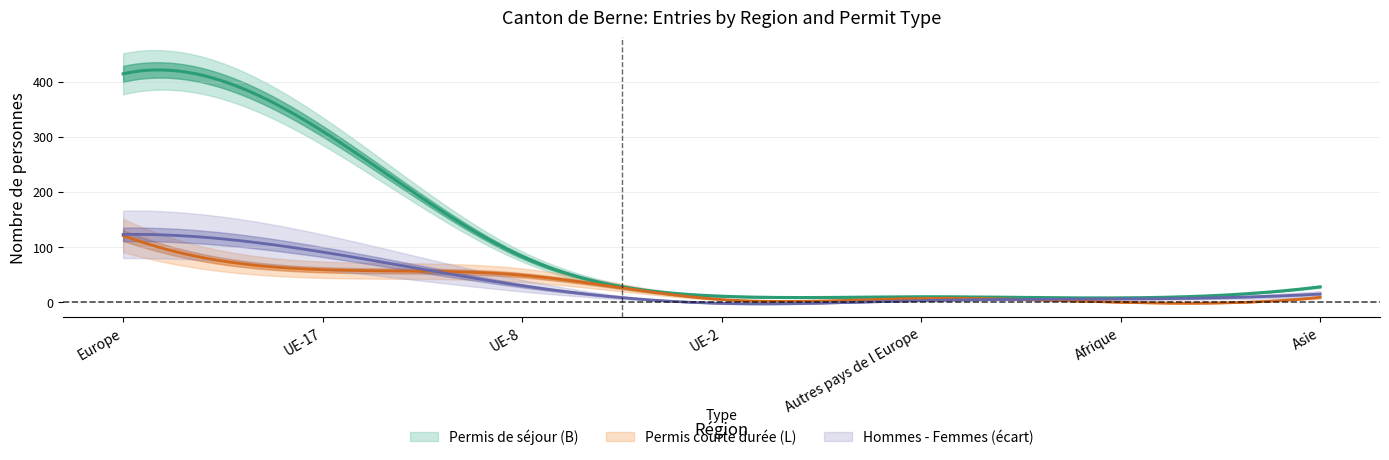

In Permis courte duree (L) Total, how many points are higher than both neighbors (excluding endpoints)?

1